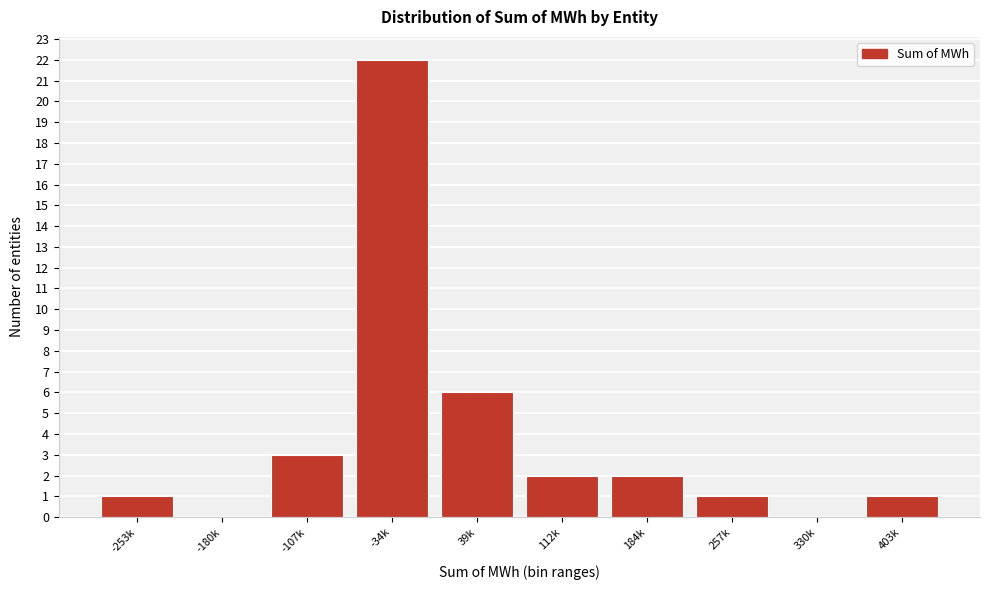

Reading right to left, what are all the values shown in this chart?

403k=1	330k=0	257k=1	184k=2	112k=2	39k=6	-34k=22	-107k=3	-180k=0	-253k=1